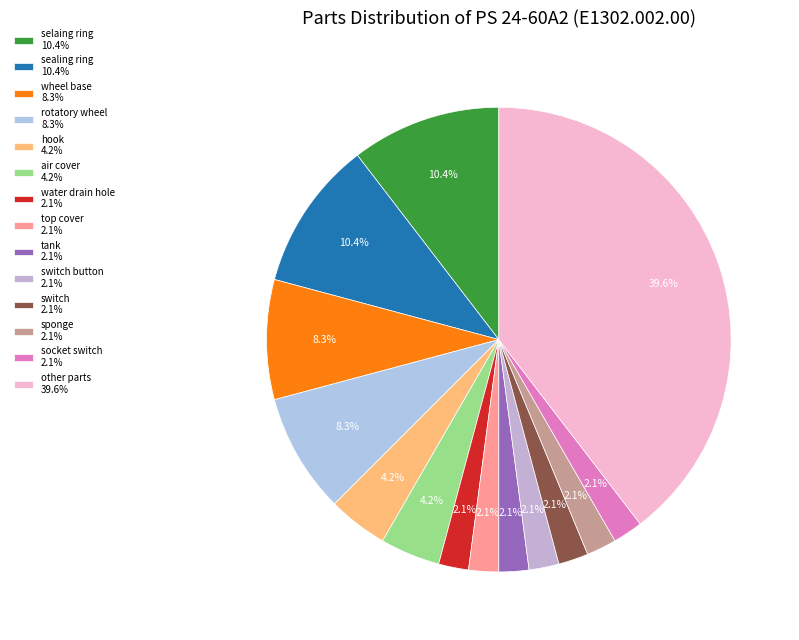

How many segments does this pie chart have?

14